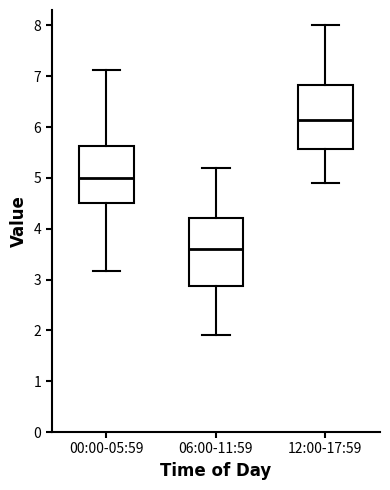

Which box has the highest median line?

12:00-17:59